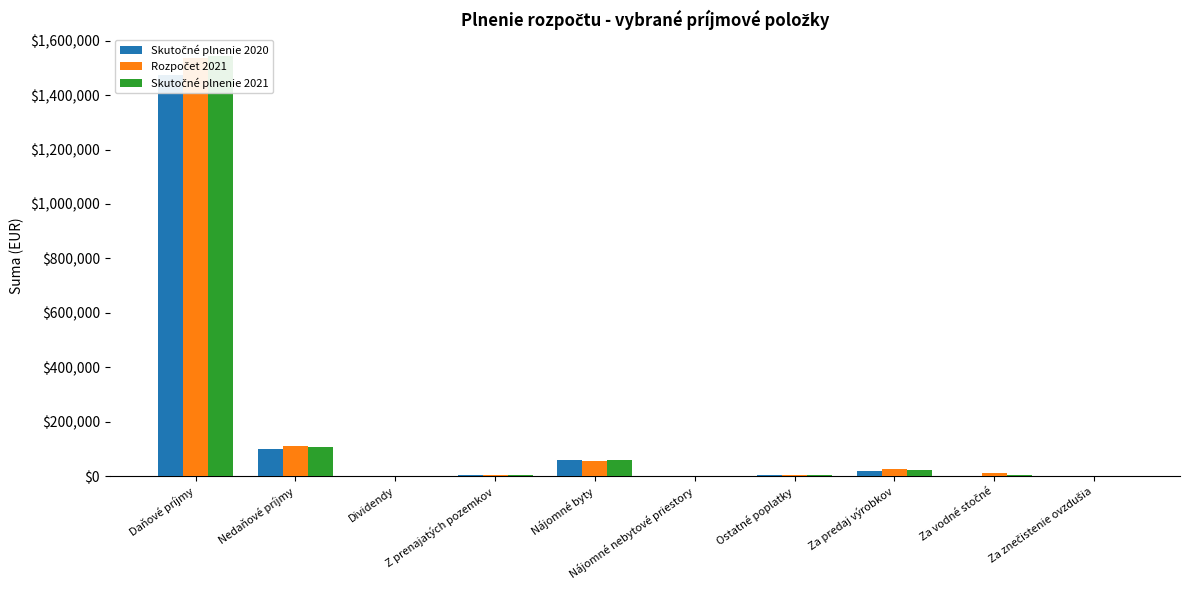

What value does the Rozpočet 2021 series have at Nájomné byty?

55700.0